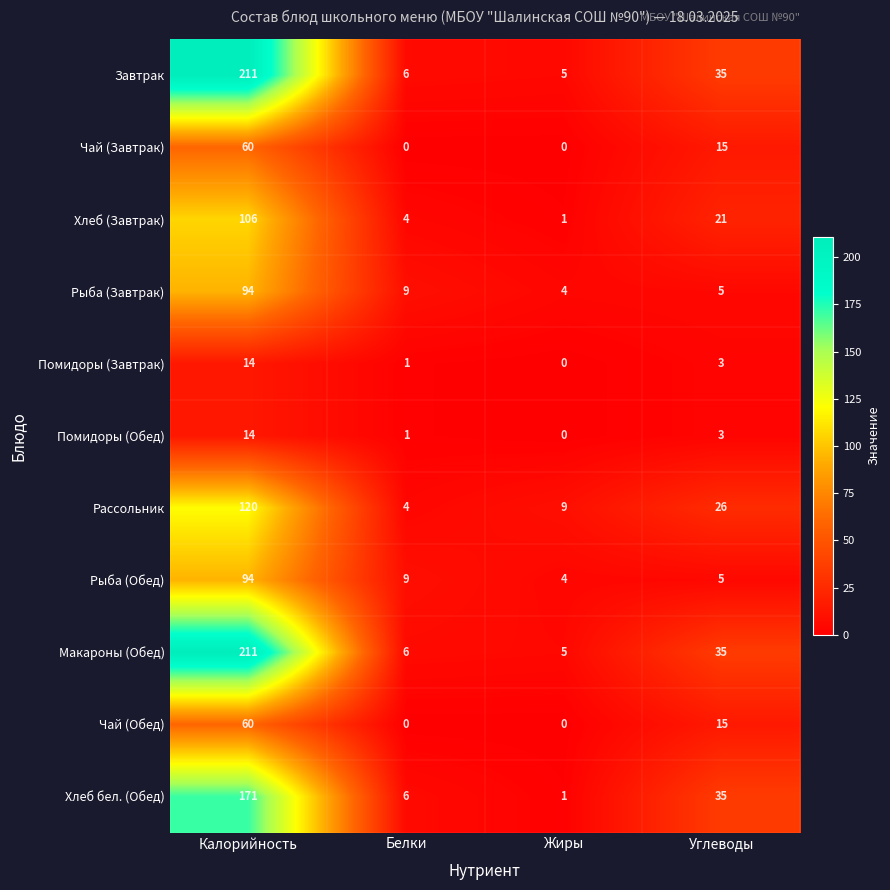

What is the lowest value of the Макароны (Обед) series?

5